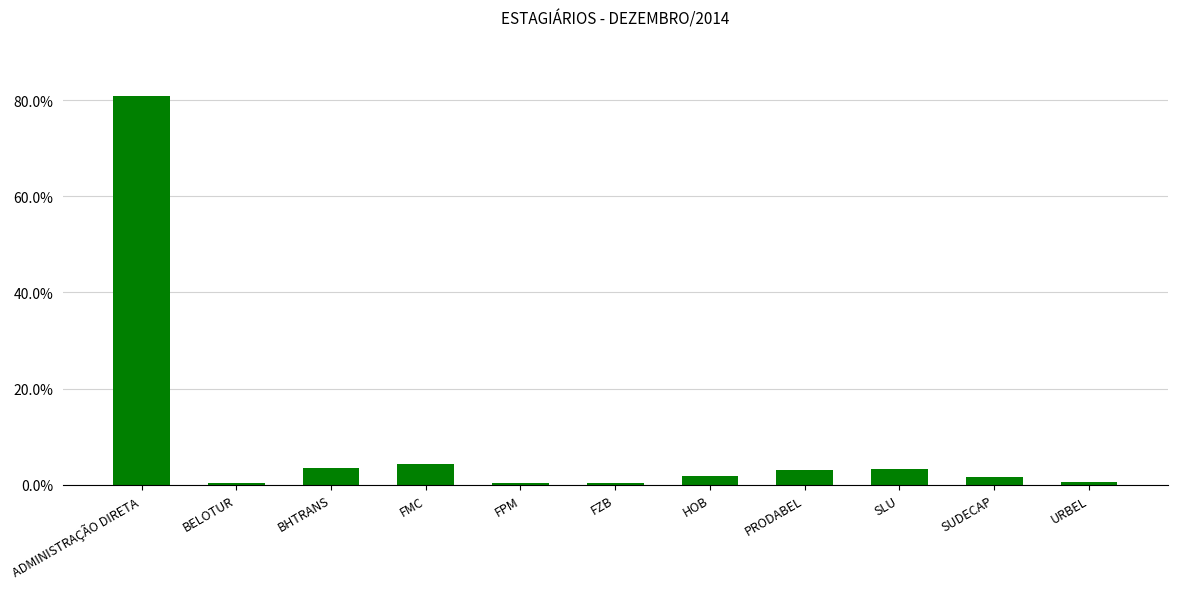

What is the sum of all values?

1.0